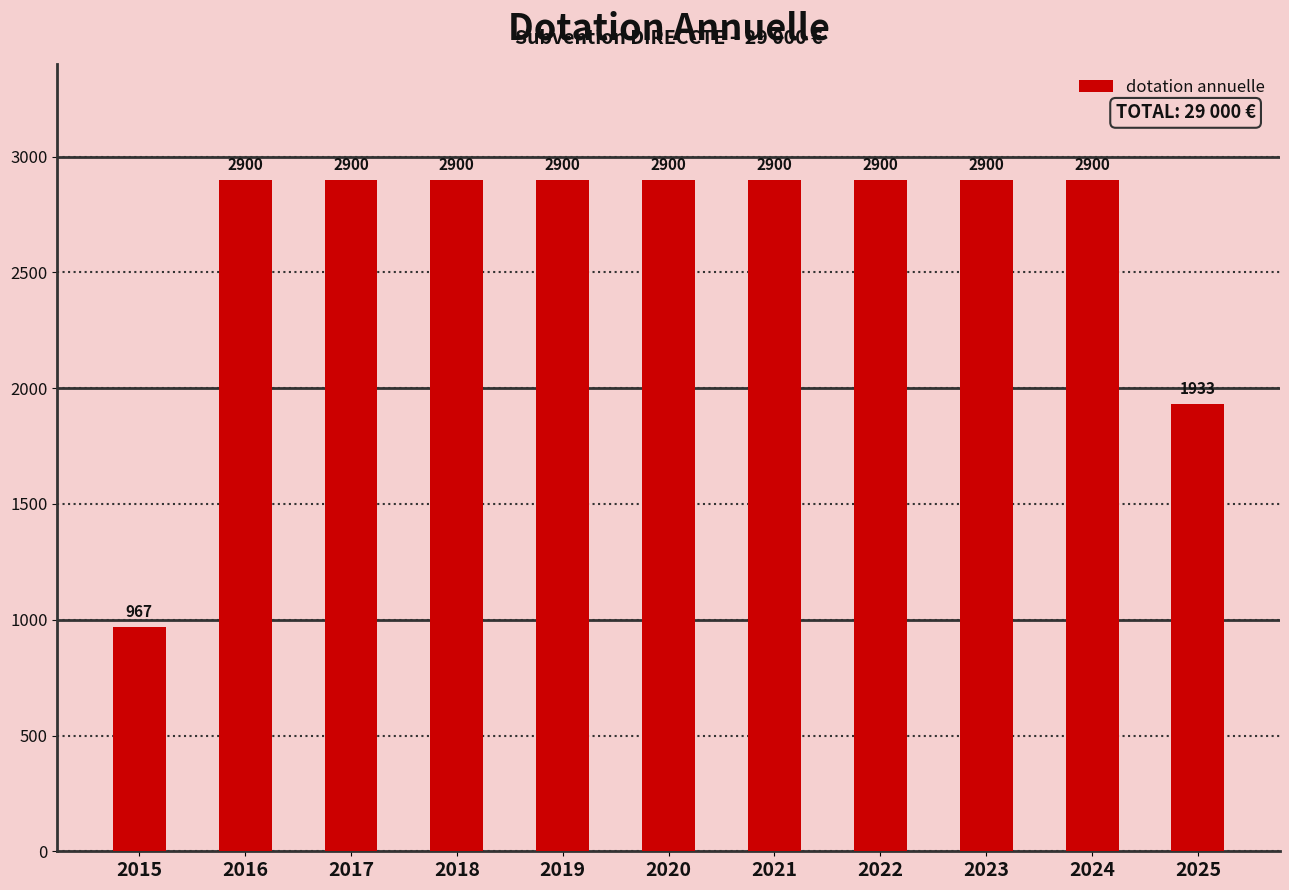

What is the change in value from 2017 to 2025?

-967